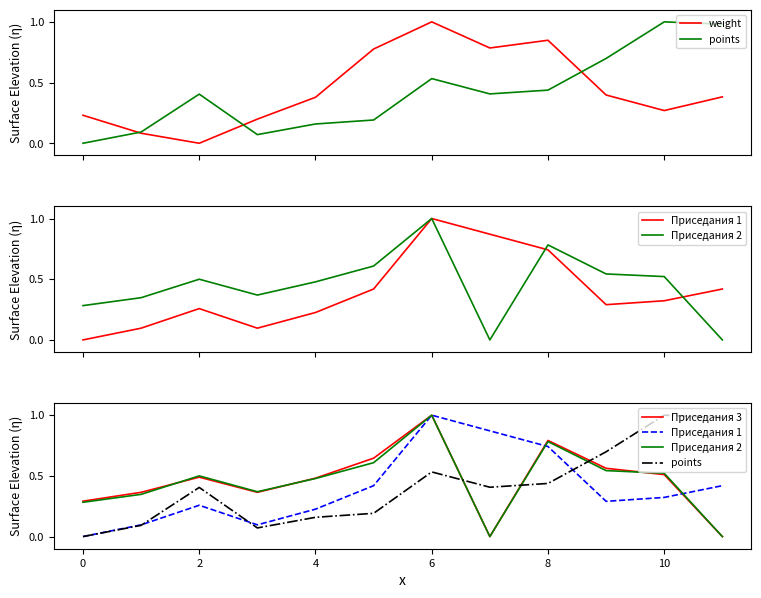

What are all the series names shown in the legend?

weight, points, Приседания 1, Приседания 2, Приседания 3